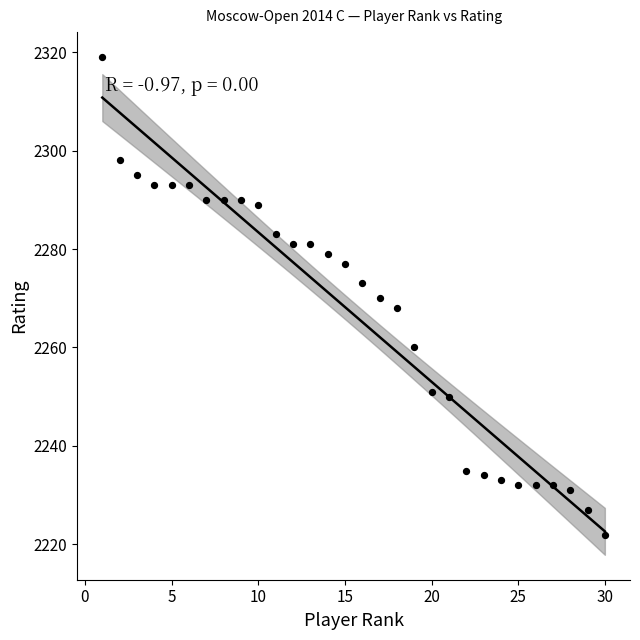

What is the range of X values (max minus min)?

29